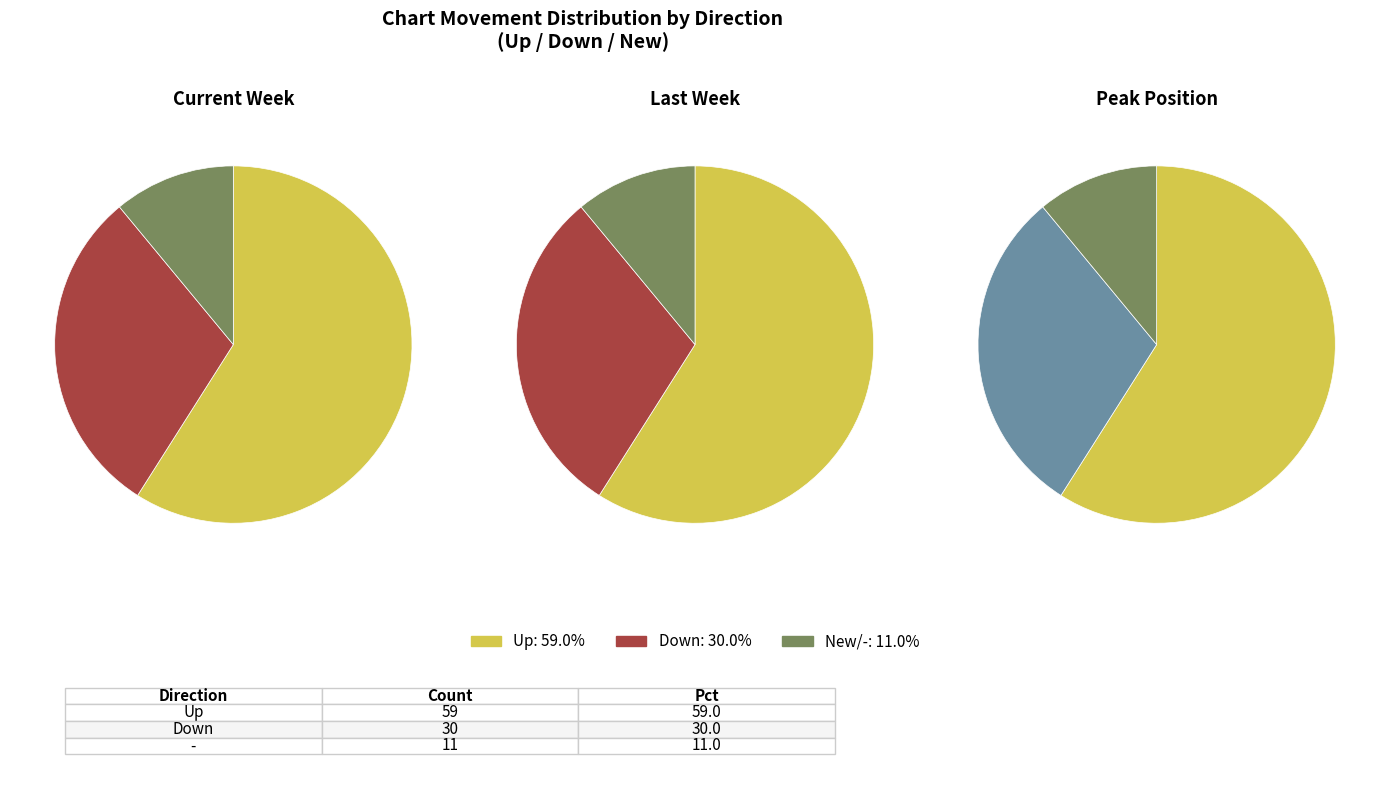

What percentage is the - slice, to the nearest percent?

11%